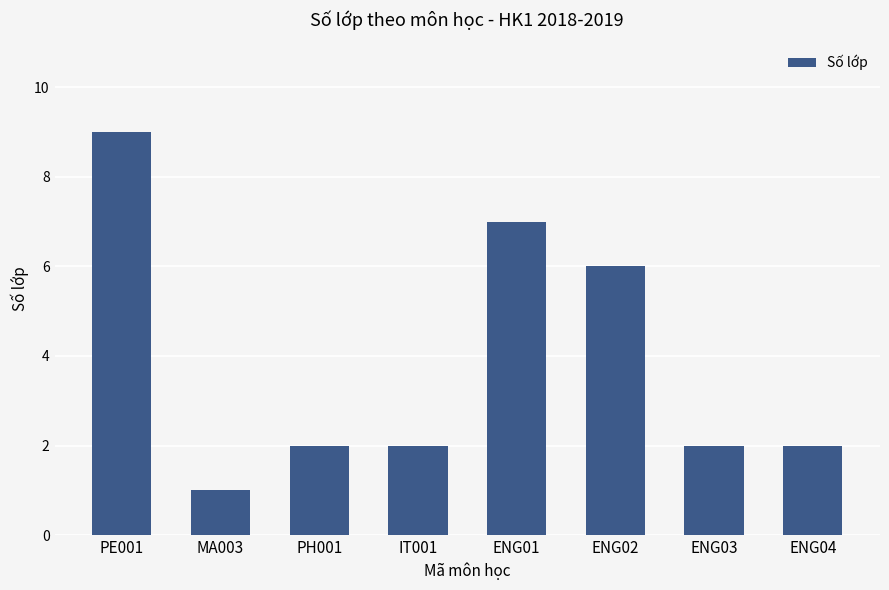

The value at ENG03 is 2. True or false?

True